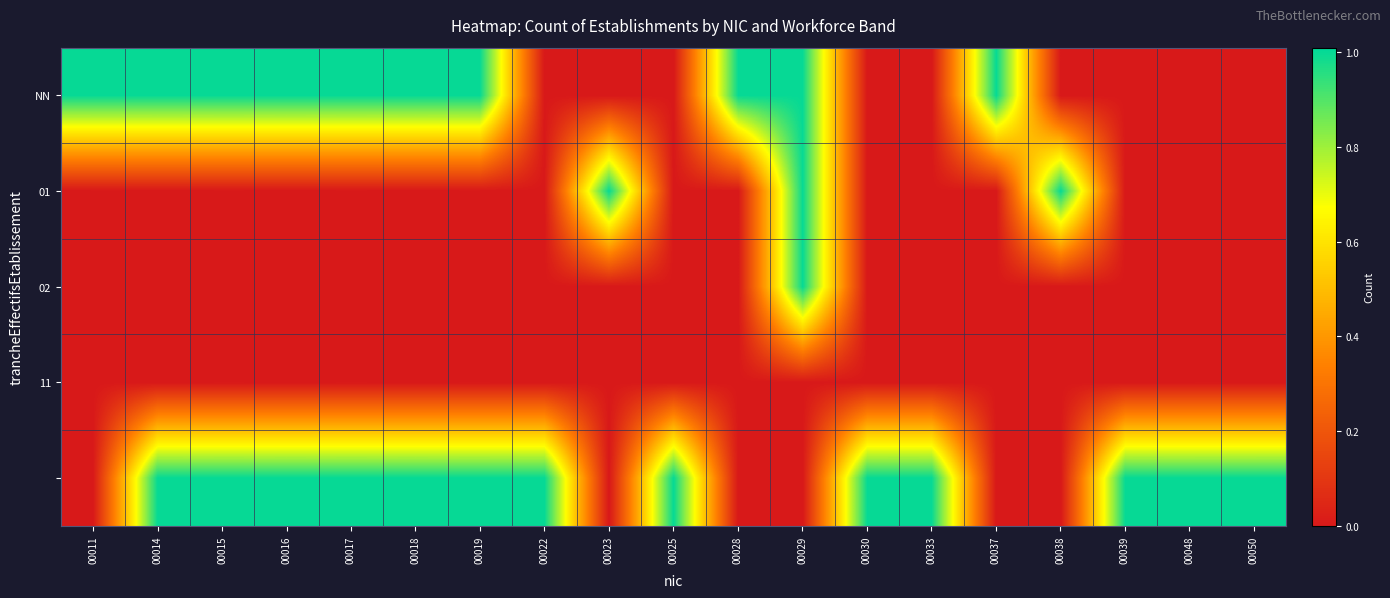

Which has a higher value, 00023 or 00015?

00015